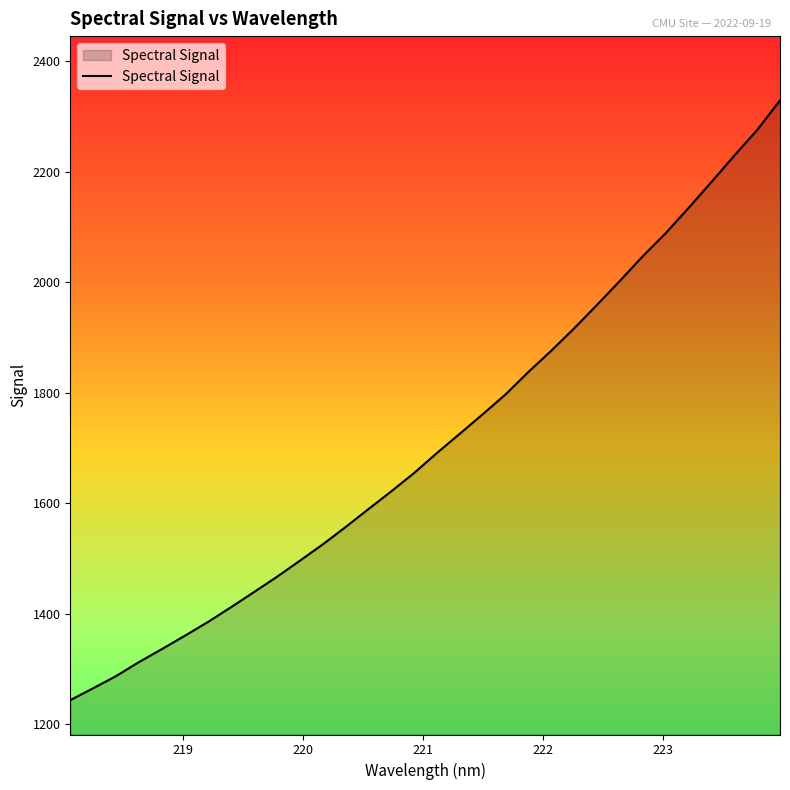

What is the difference between the maximum and minimum values?

1085.1